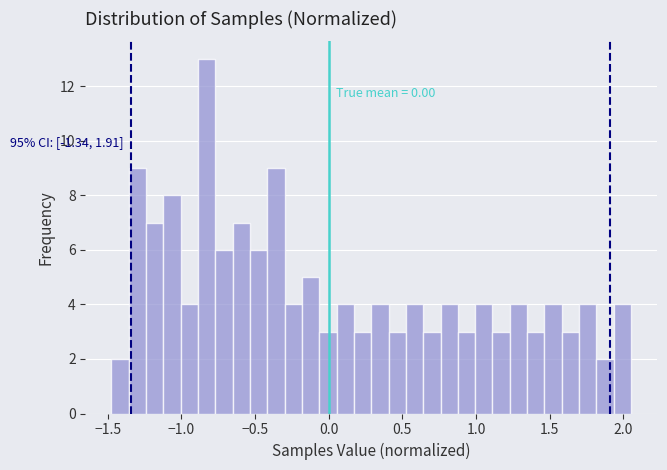

Around what value on the x-axis is the tallest bar? Give the approximate position of its centre, as read against the axis.

-0.85